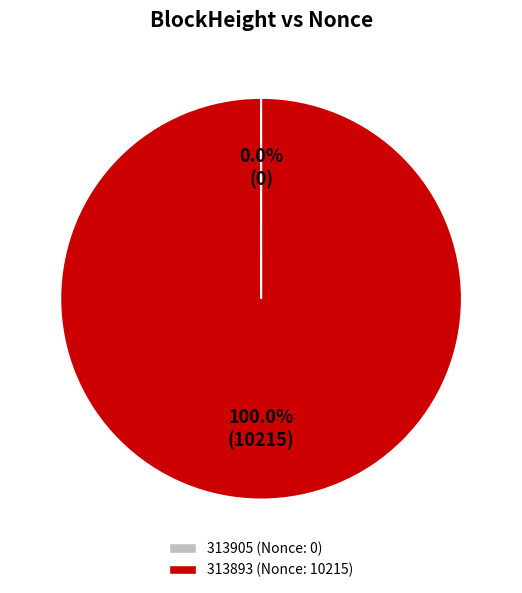

To the nearest percent, what is the difference between the largest and smallest slice percentages?

100%